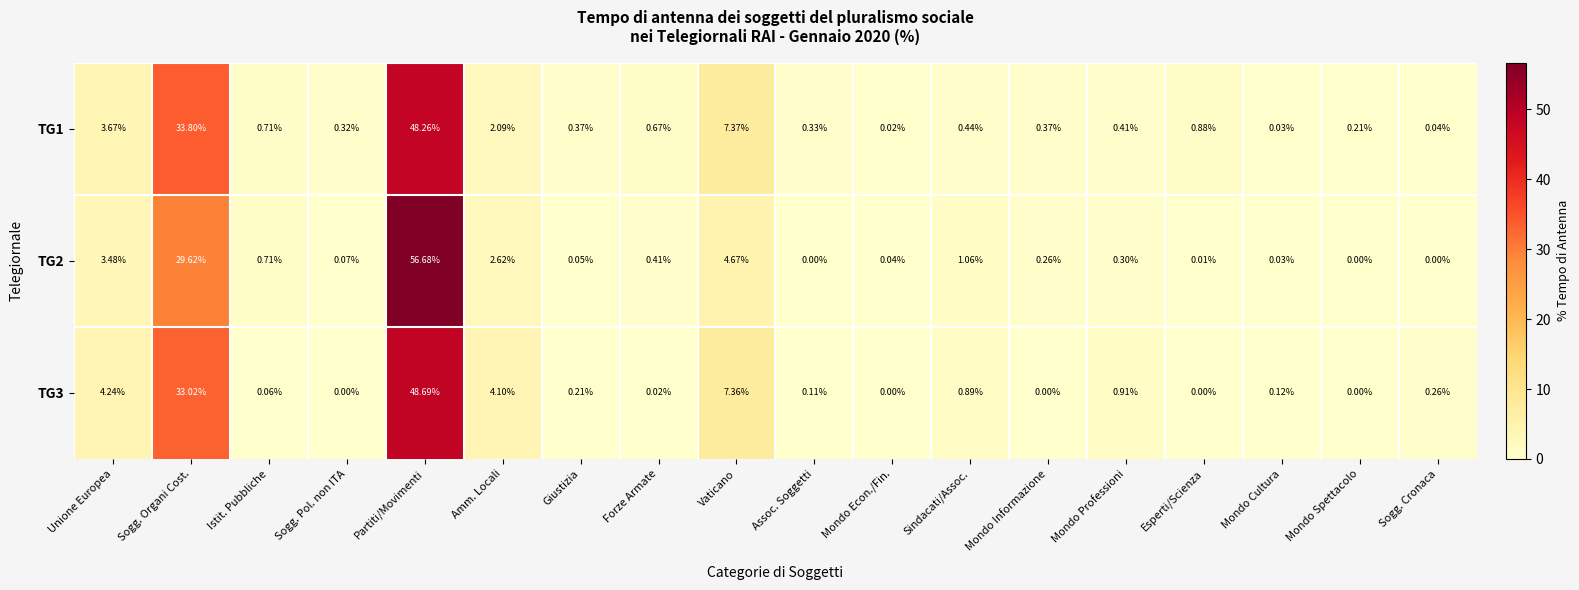

At how many categories does at least one series exceed 5?

3